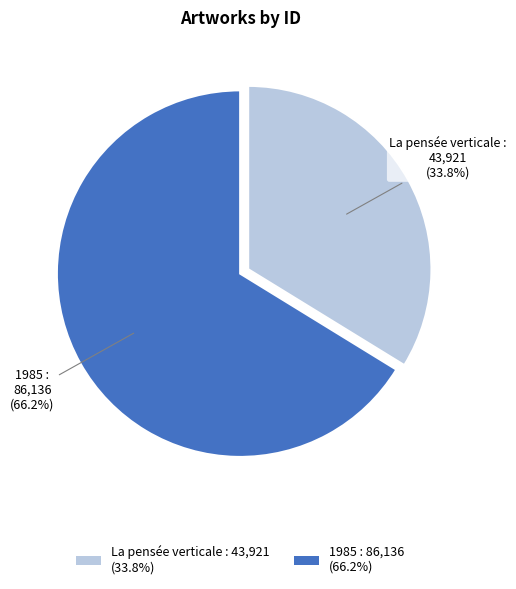

True or false: La pensée verticale accounts for 34% of the total.

True